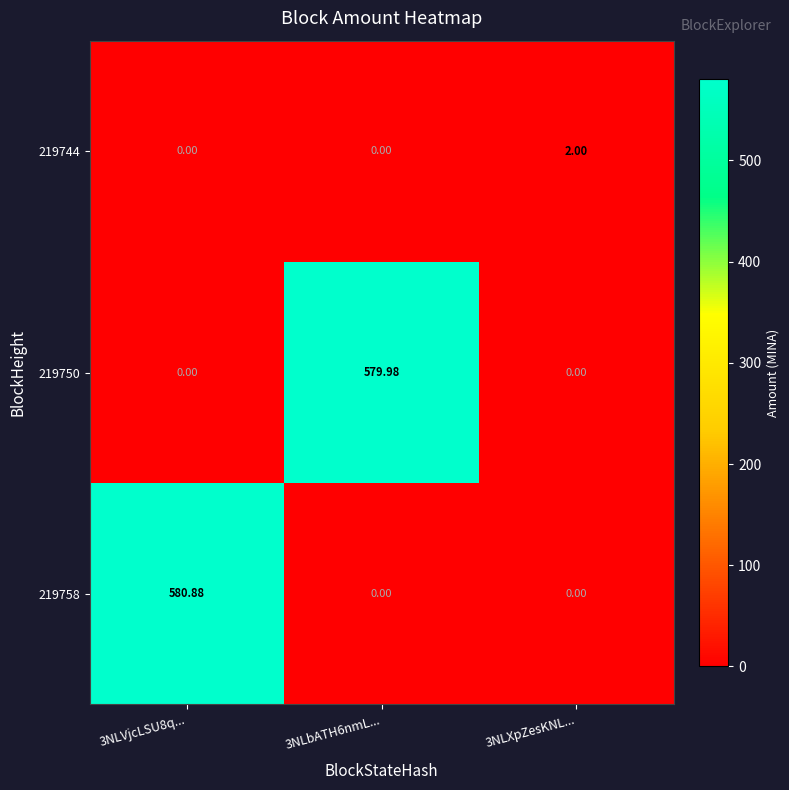

Is the value of 219744 at 3NLbATH6nmL... greater than the value of 219758 at 3NLVjcLSU8q...?

No